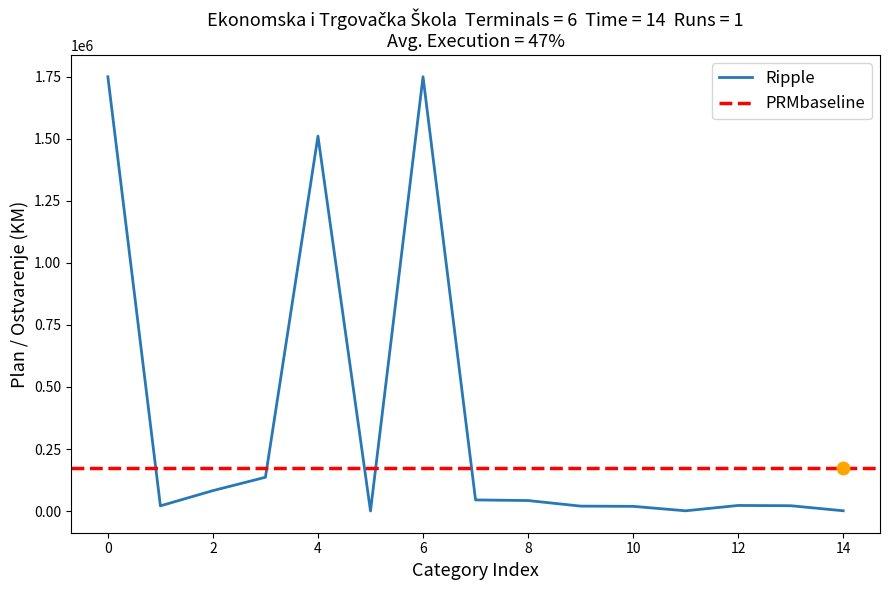

What is the value of the 14th point from the left?

21400